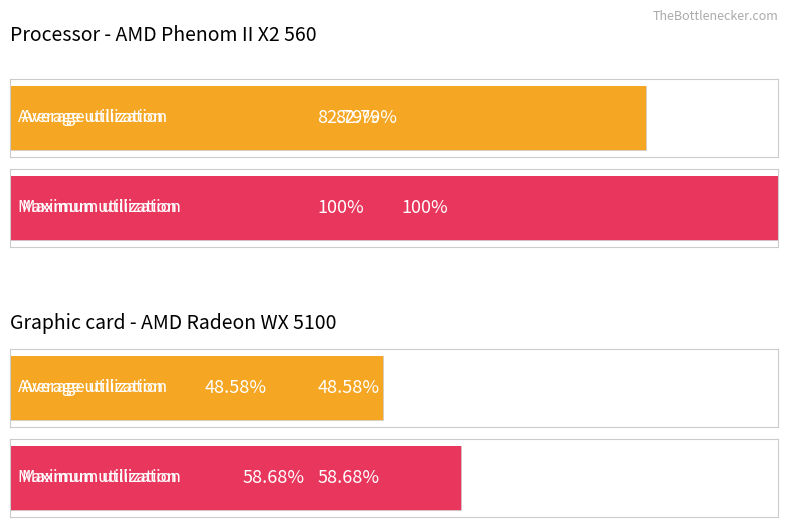

Is it true that Average utilization equals 0.3 at 3THN?

False